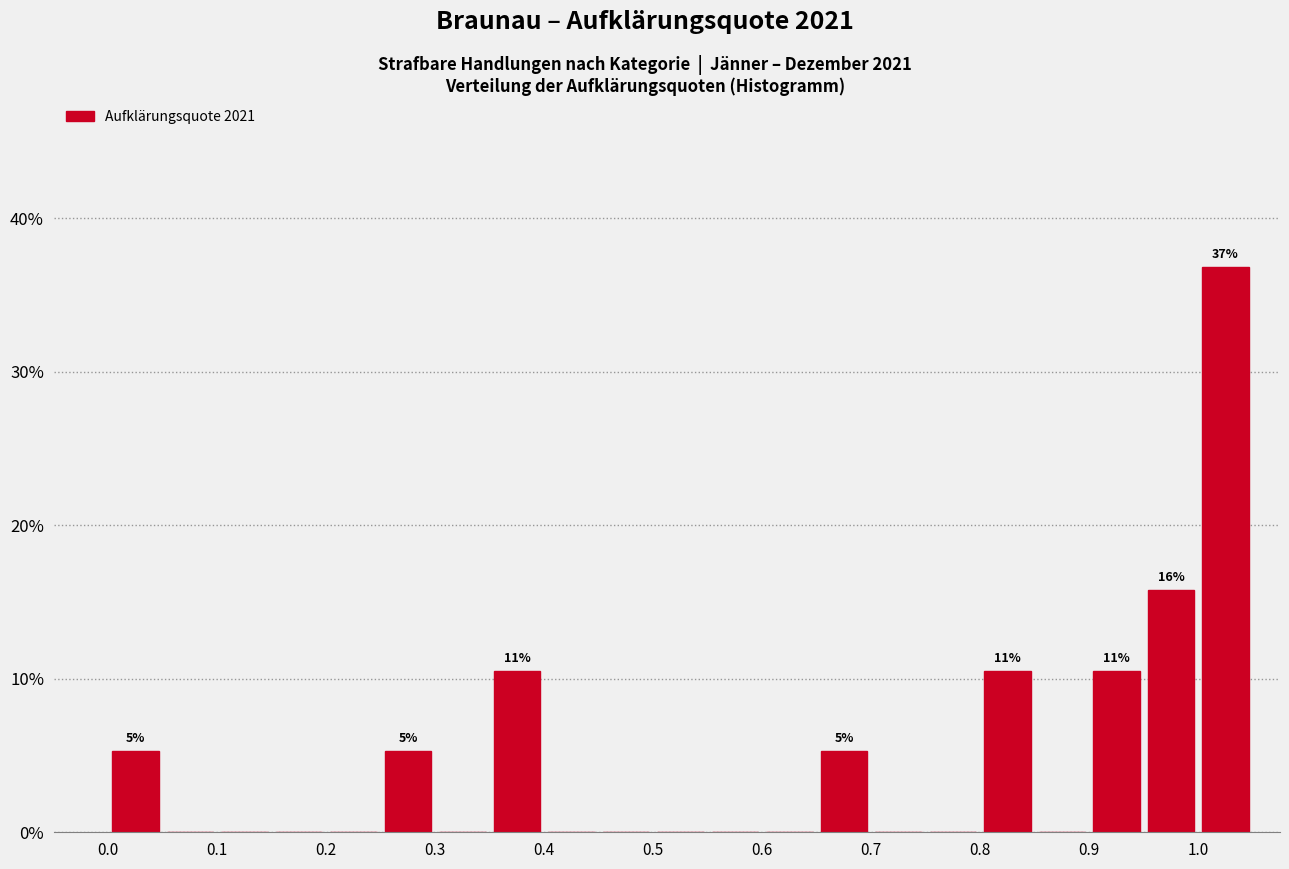

Which range on the x-axis has the tallest bar?

1.00 to 1.05